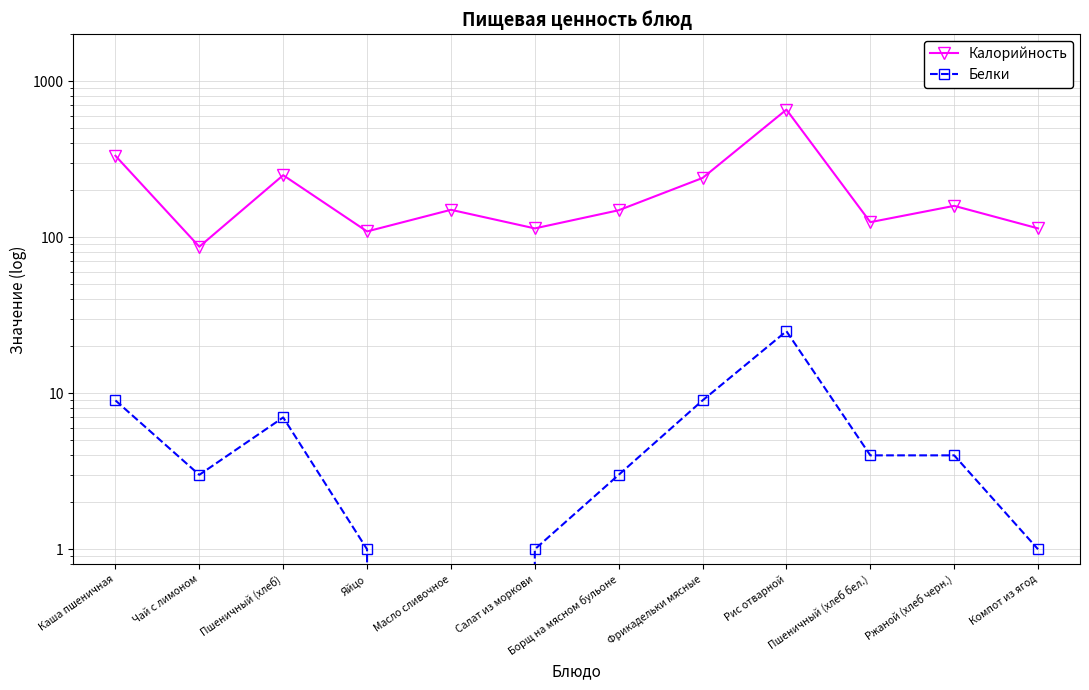

What position from the left is Компот из ягод?

12